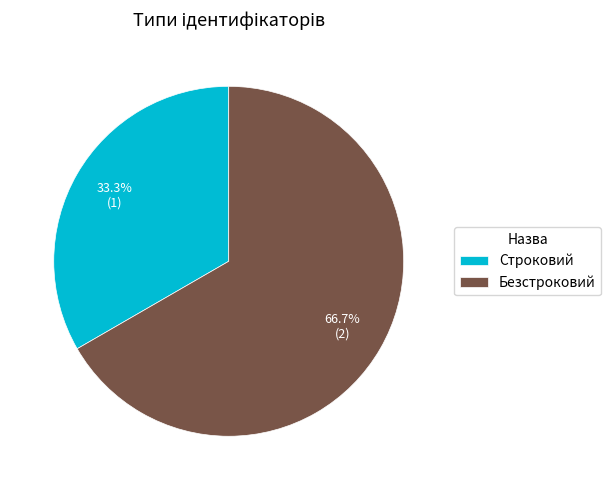

To the nearest percent, what is the combined percentage of Безстроковий and Строковий?

100%